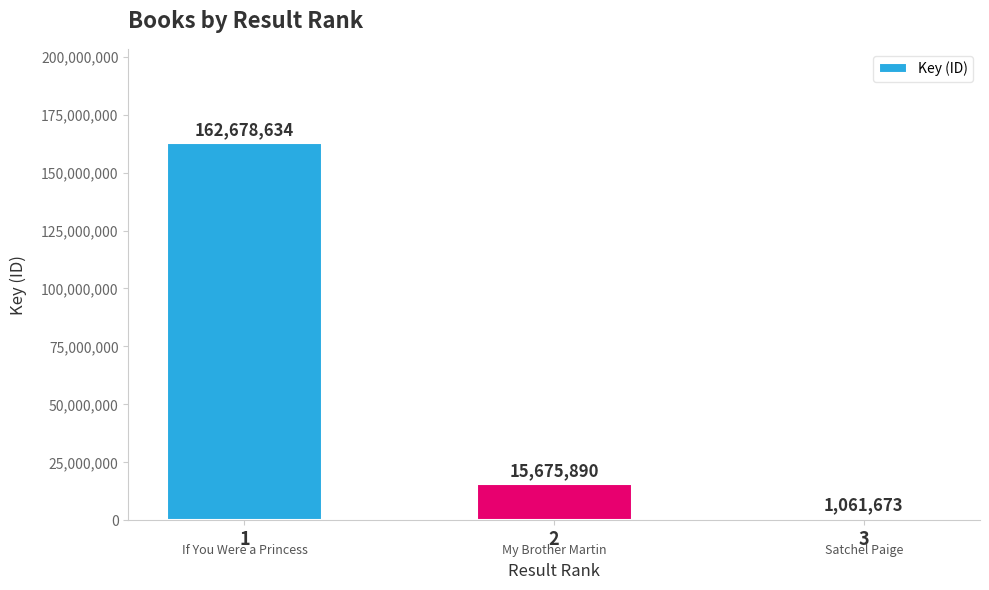

What is the average value?

59805399